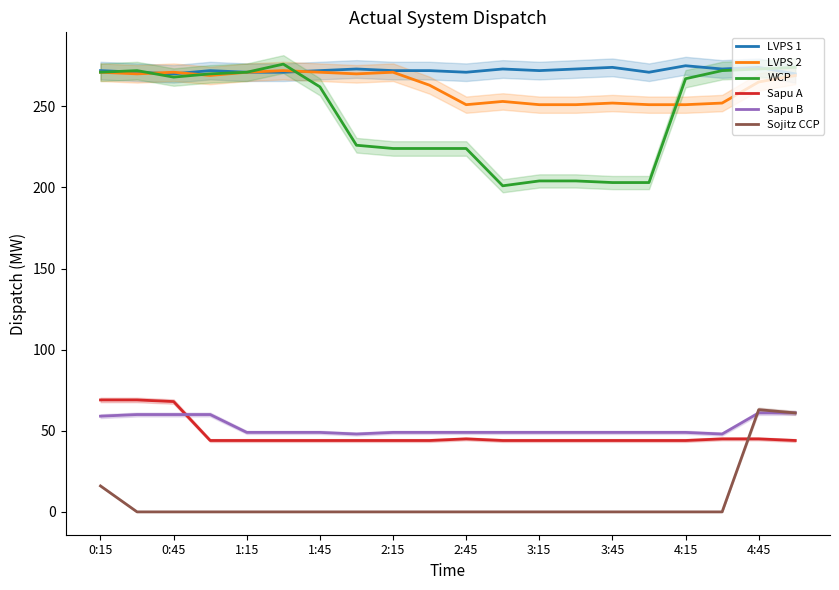

Is the value of Sapu B at 13 greater than the value of LVPS 1 at 17?

No